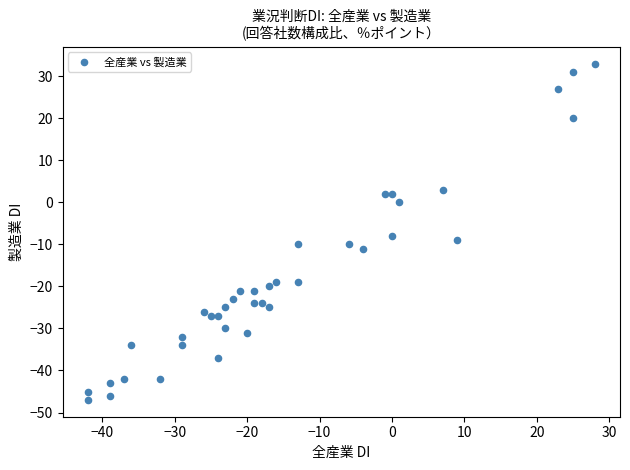

What Y value in the scatter plot is closest to -7?

-8